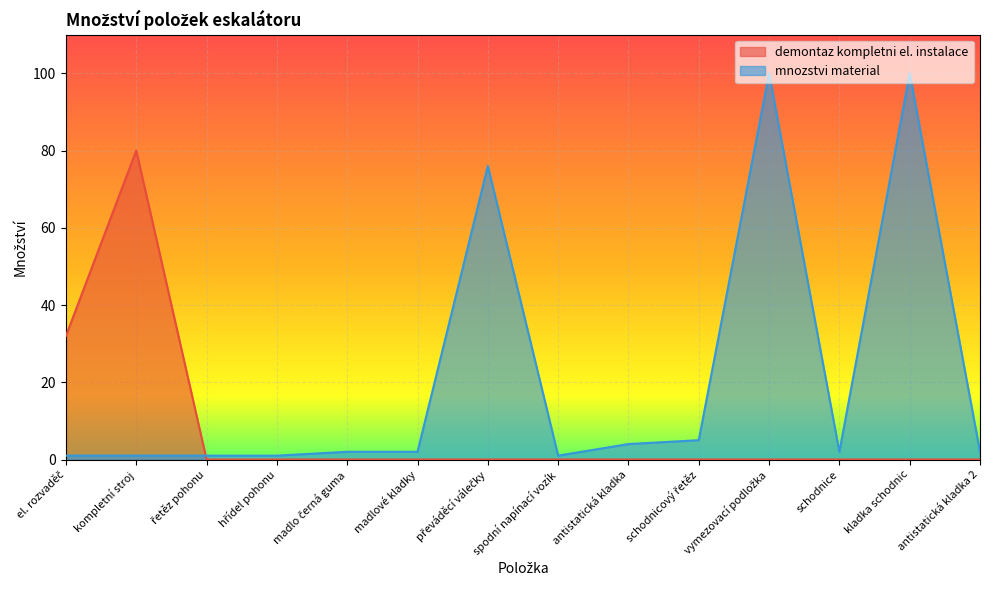

How many times do demontaz kompletni el. instalace and mnozstvi material cross each other?

1